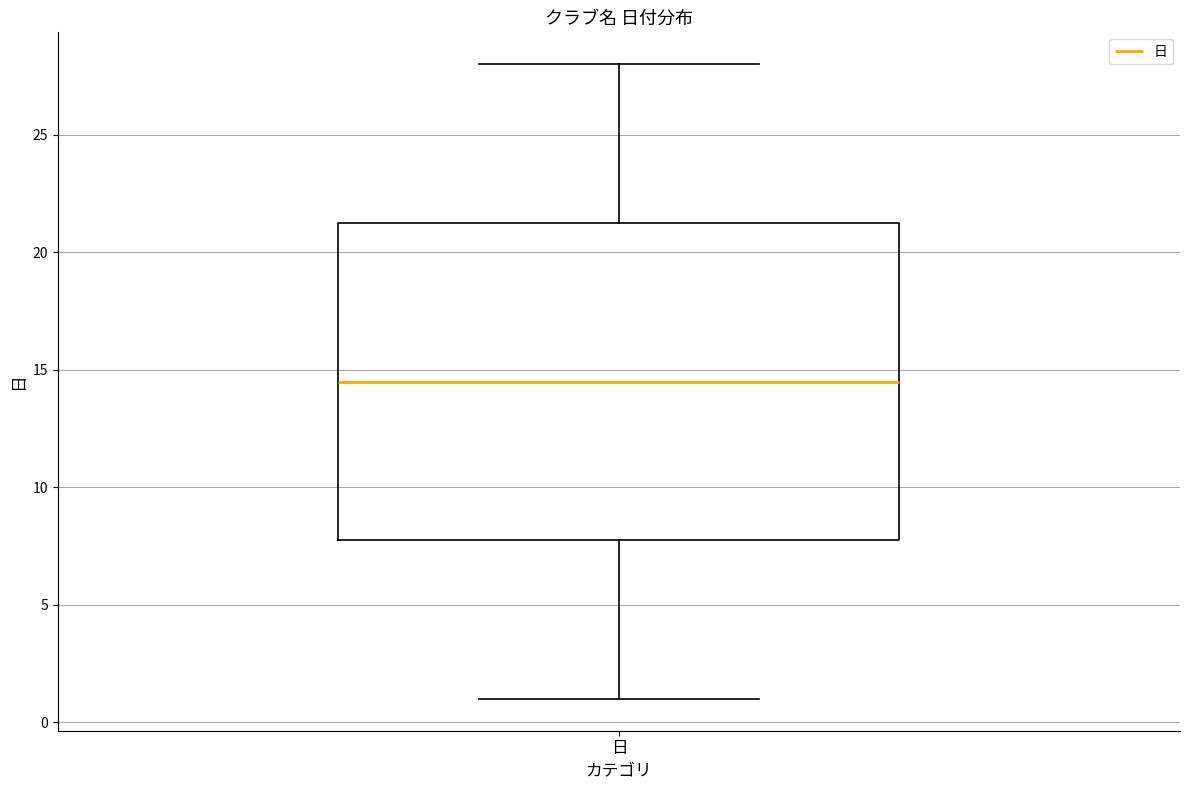

Transcribe this box plot: give where the median line is, the range the box spans, and where the two whiskers end, as read against the y-axis. The values are not printed on the chart, so give them approximately, as read against the axis.

median 14.5, box 8.0 to 21.5, whiskers 1.0 to 28.0